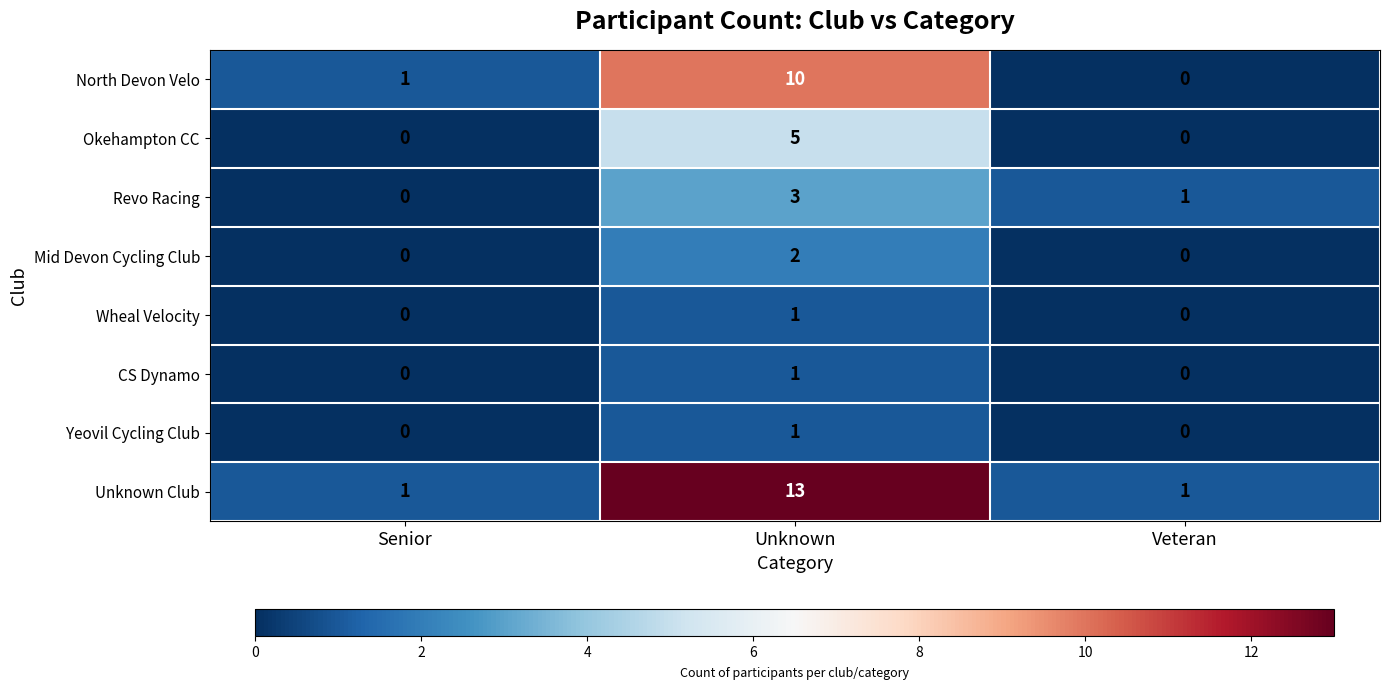

Is the value of Okehampton CC at Unknown greater than the value of Unknown Club at Veteran?

Yes